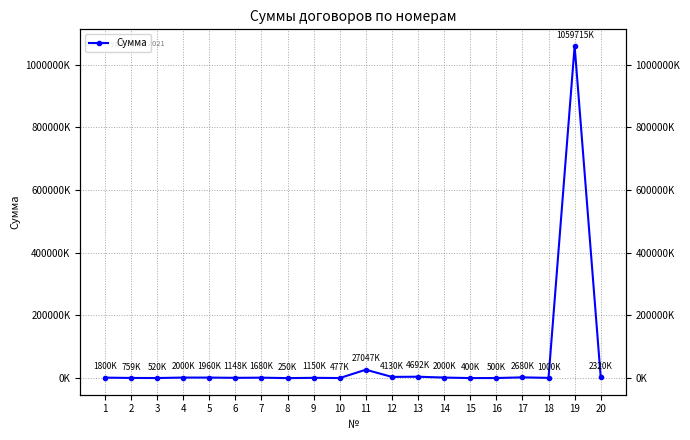

Which label corresponds to the smallest value in the chart?

8